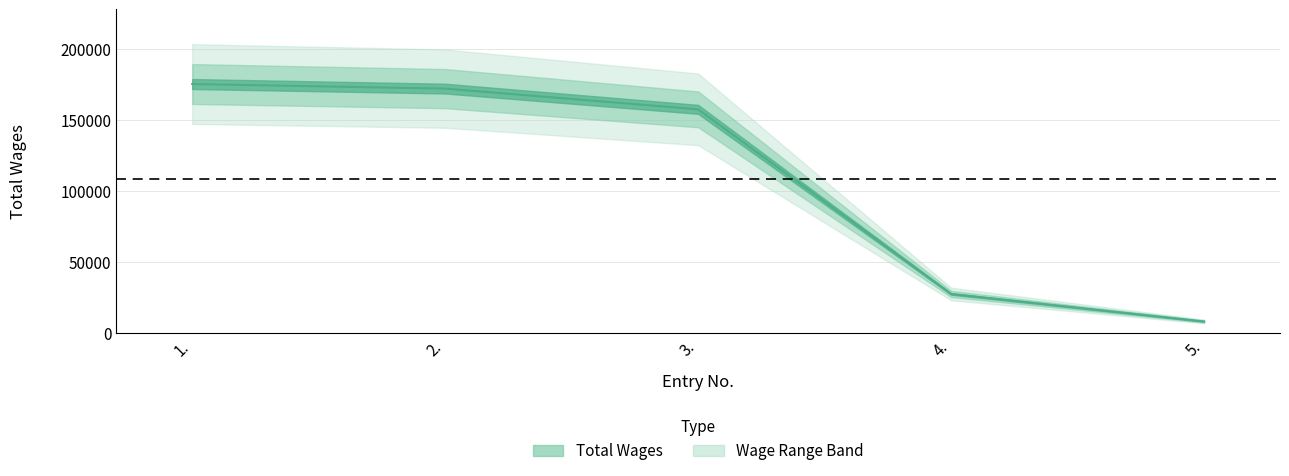

Which label corresponds to the smallest value in the chart?

5.